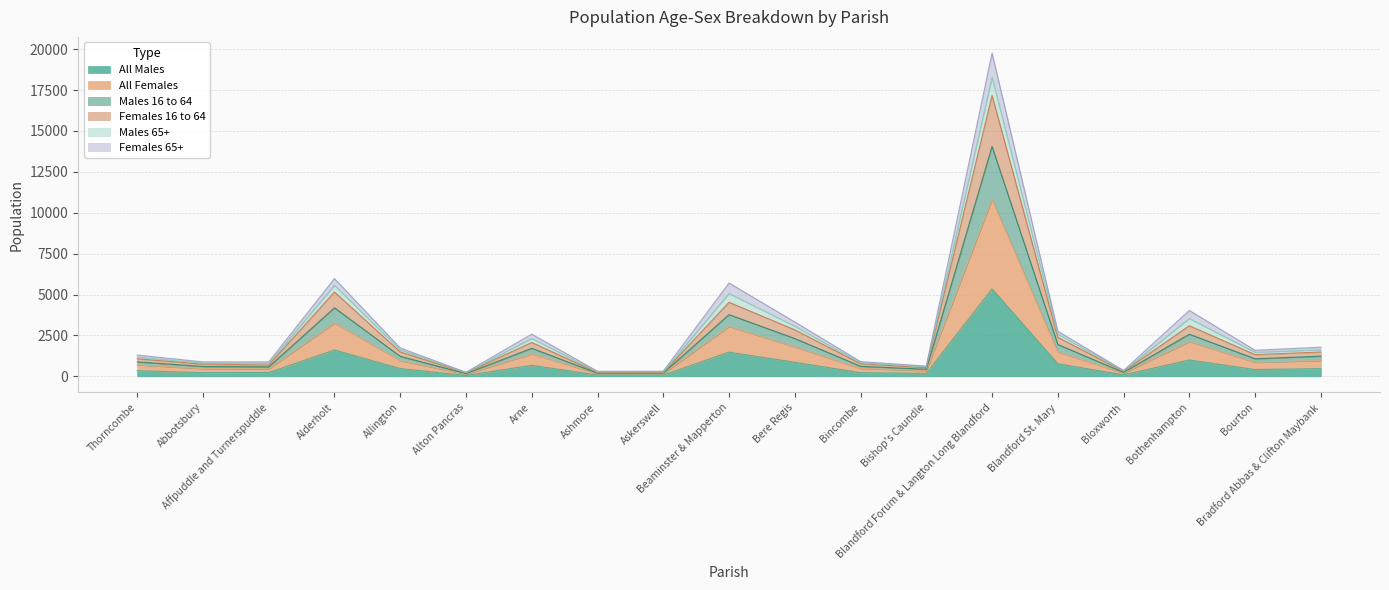

Which label corresponds to the smallest value in the chart?

Alton Pancras